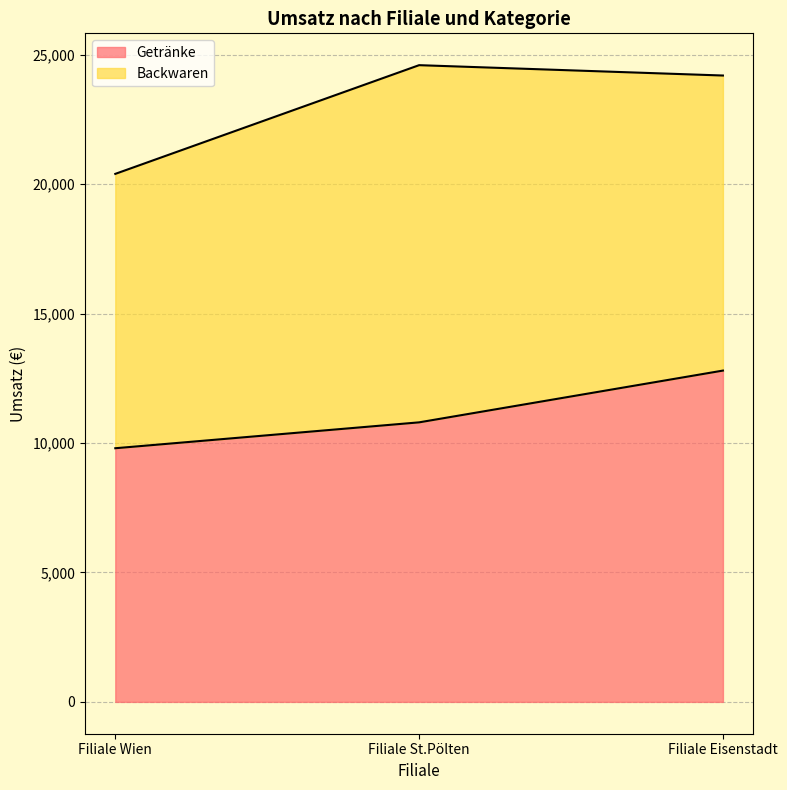

The chart shows a value of 8002 at Filiale Eisenstadt. True or false?

False